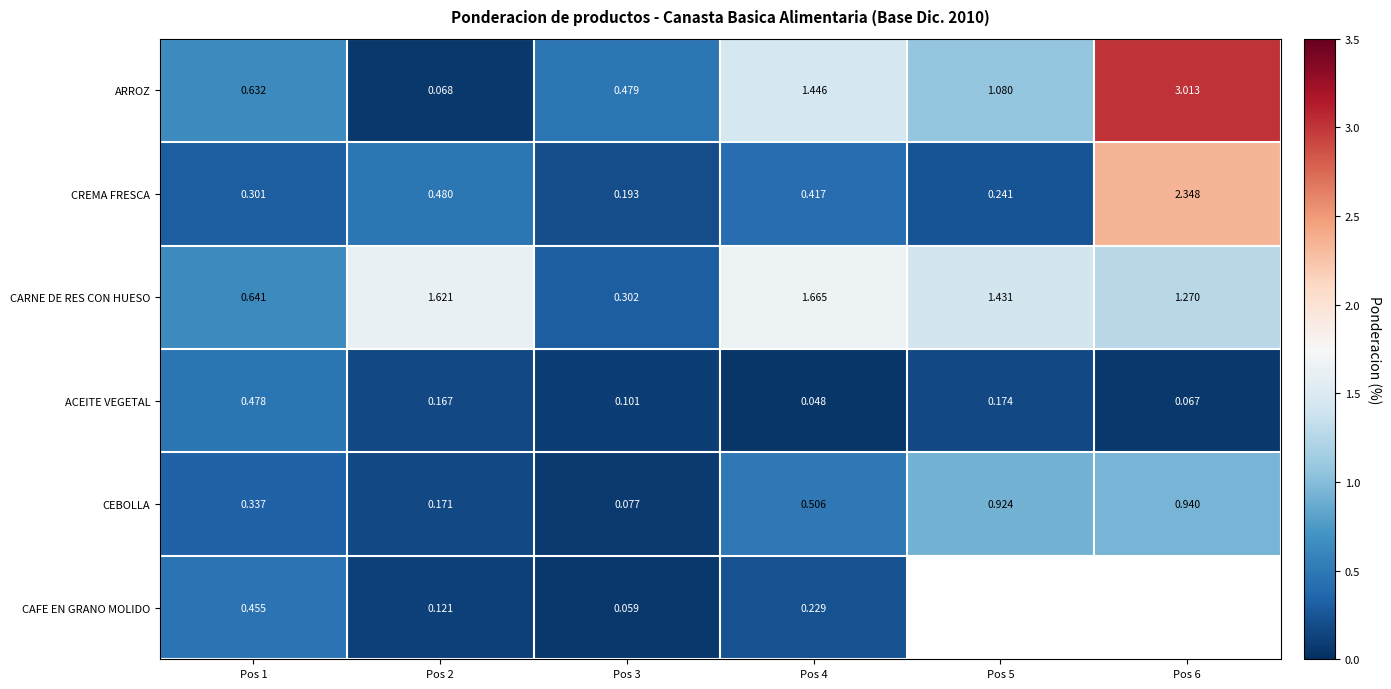

Is the value of CREMA FRESCA at Pos 6 greater than the value of CEBOLLA at Pos 5?

Yes